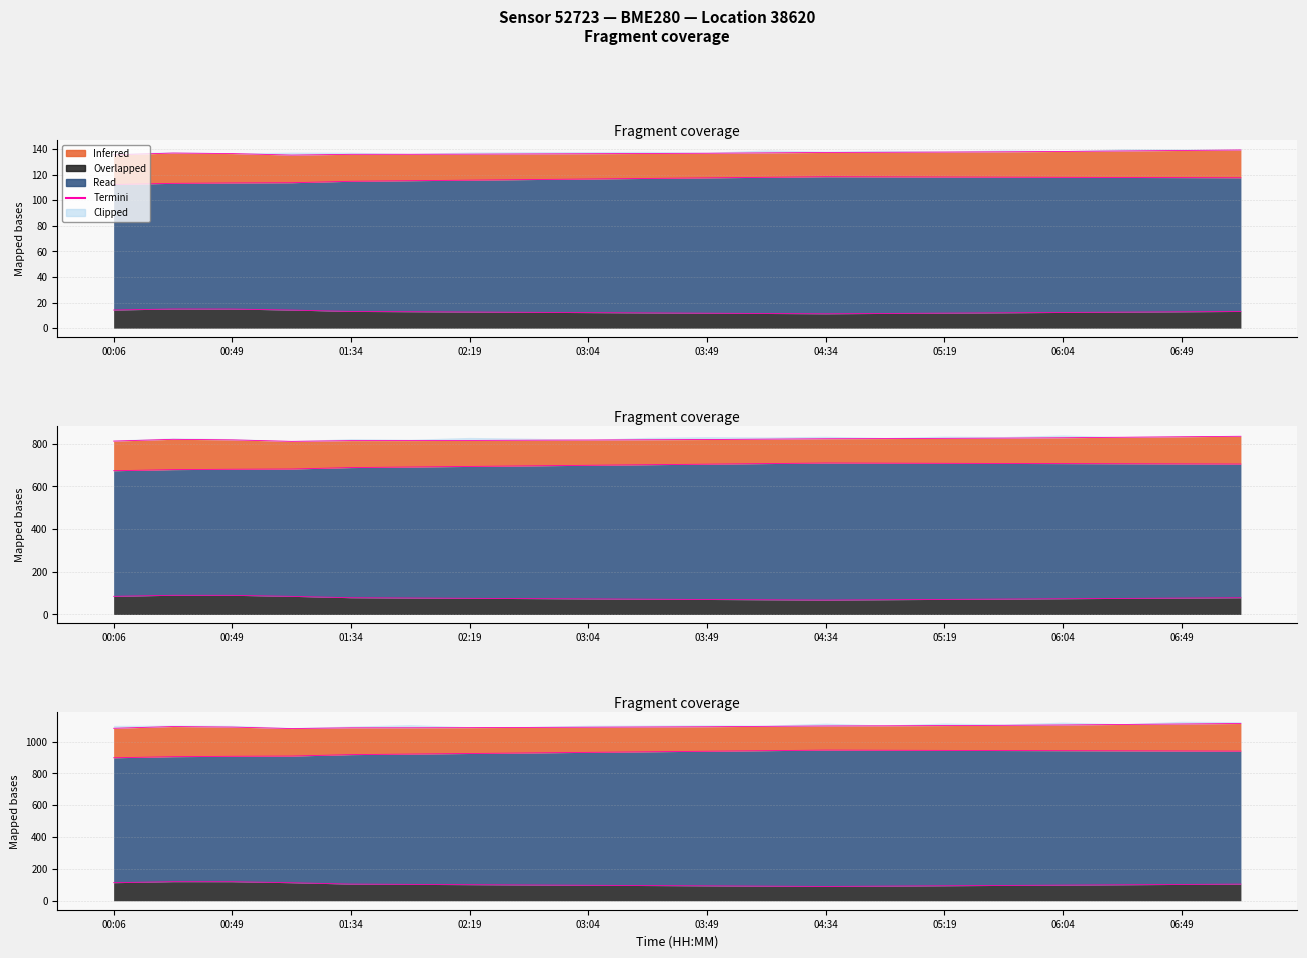

How many points are lower than both their immediate neighbors (excluding endpoints)?

1